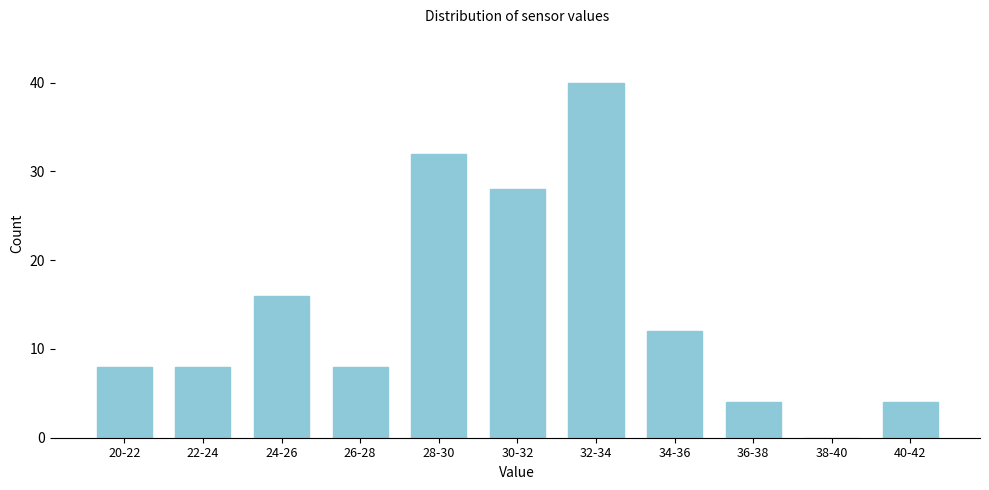

Reading right to left, what are all the values shown in this chart?

40-42=4	38-40=0	36-38=4	34-36=12	32-34=40	30-32=28	28-30=32	26-28=8	24-26=16	22-24=8	20-22=8